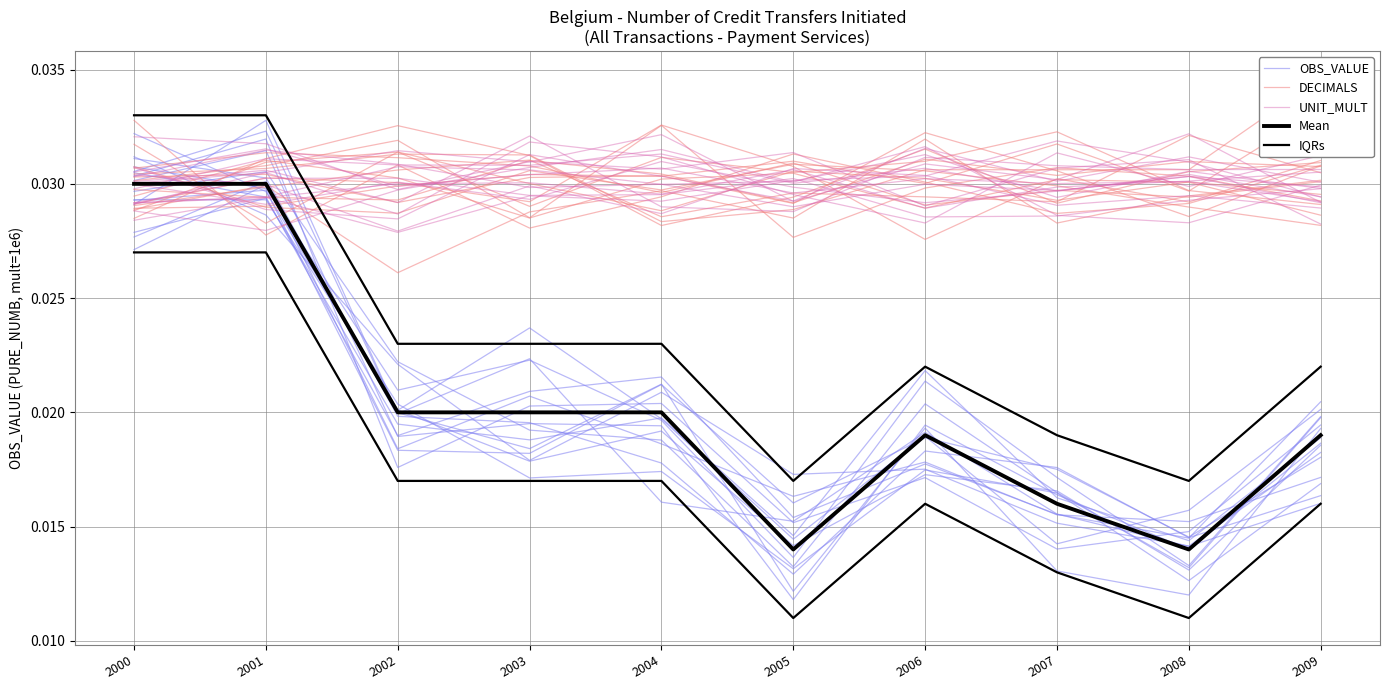

Which category has the highest value across all series?

2000